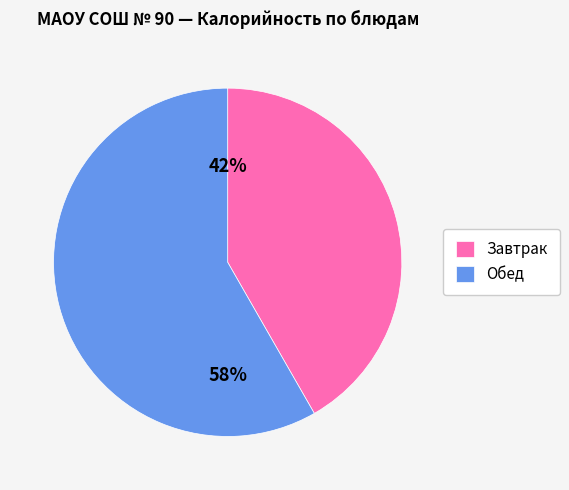

Do Завтрак and Обед together represent more than half of the pie?

Yes